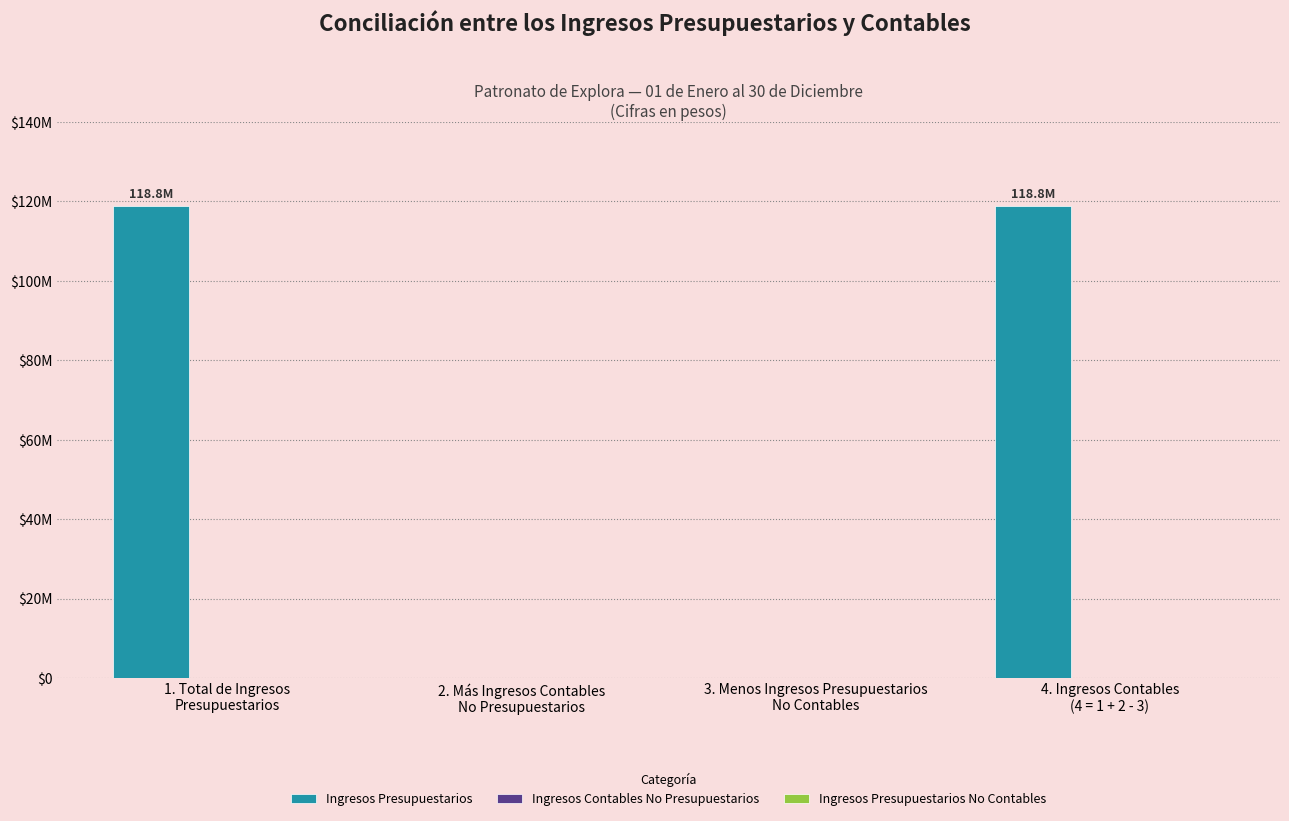

Count the number of data series in this chart.

3